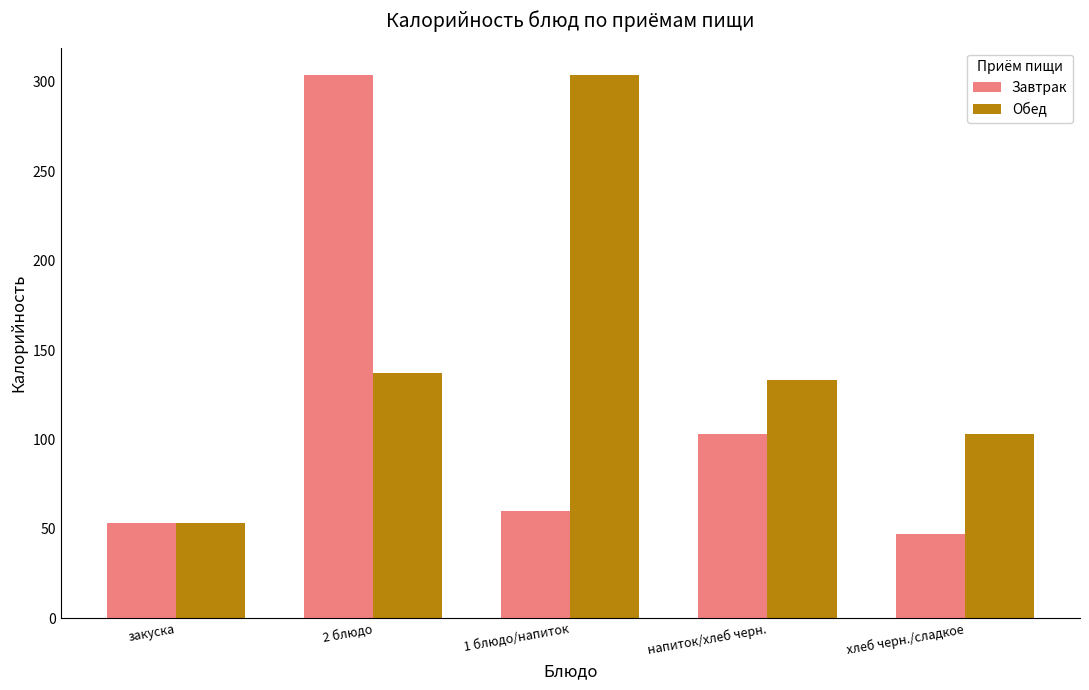

What is the spread (max minus min) of values at напиток/хлеб черн.?

30